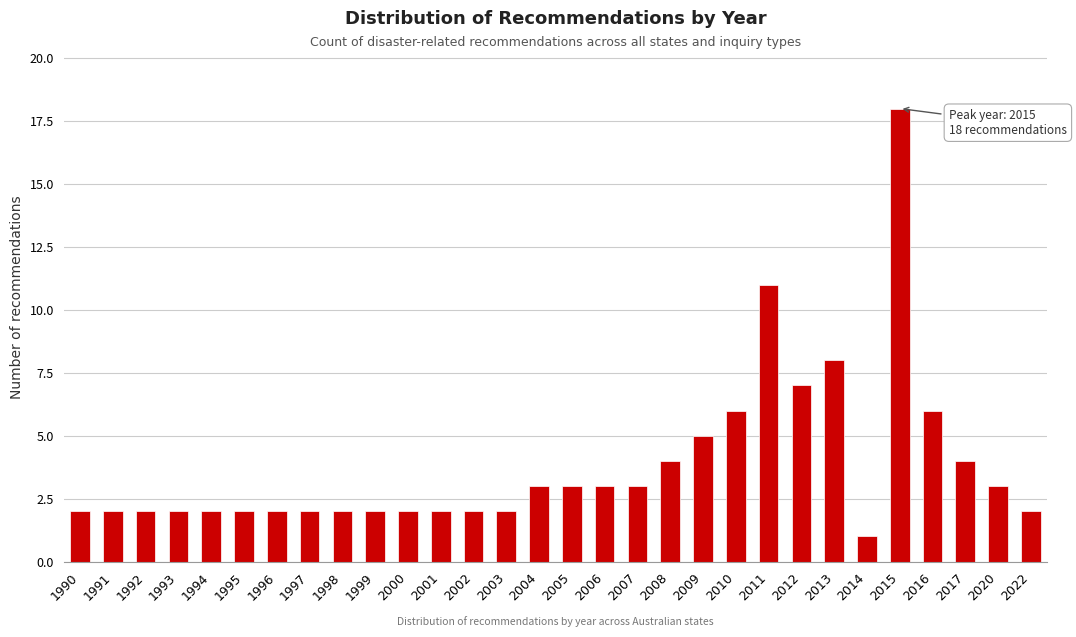

Reading left to right, what are all the values shown in this chart?

2	2	2	2	2	2	2	2	2	2	2	2	2	2	3	3	3	3	4	5	6	11	7	8	1	18	6	4	3	2